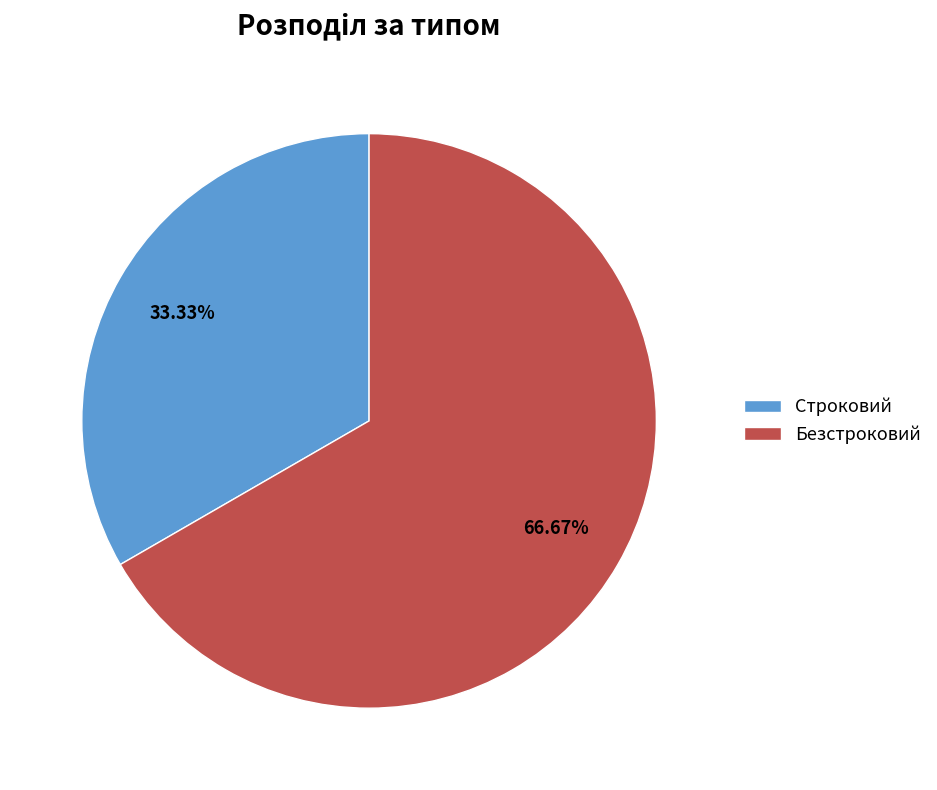

To the nearest percent, what is the difference between the Безстроковий and Строковий slice percentages?

33%